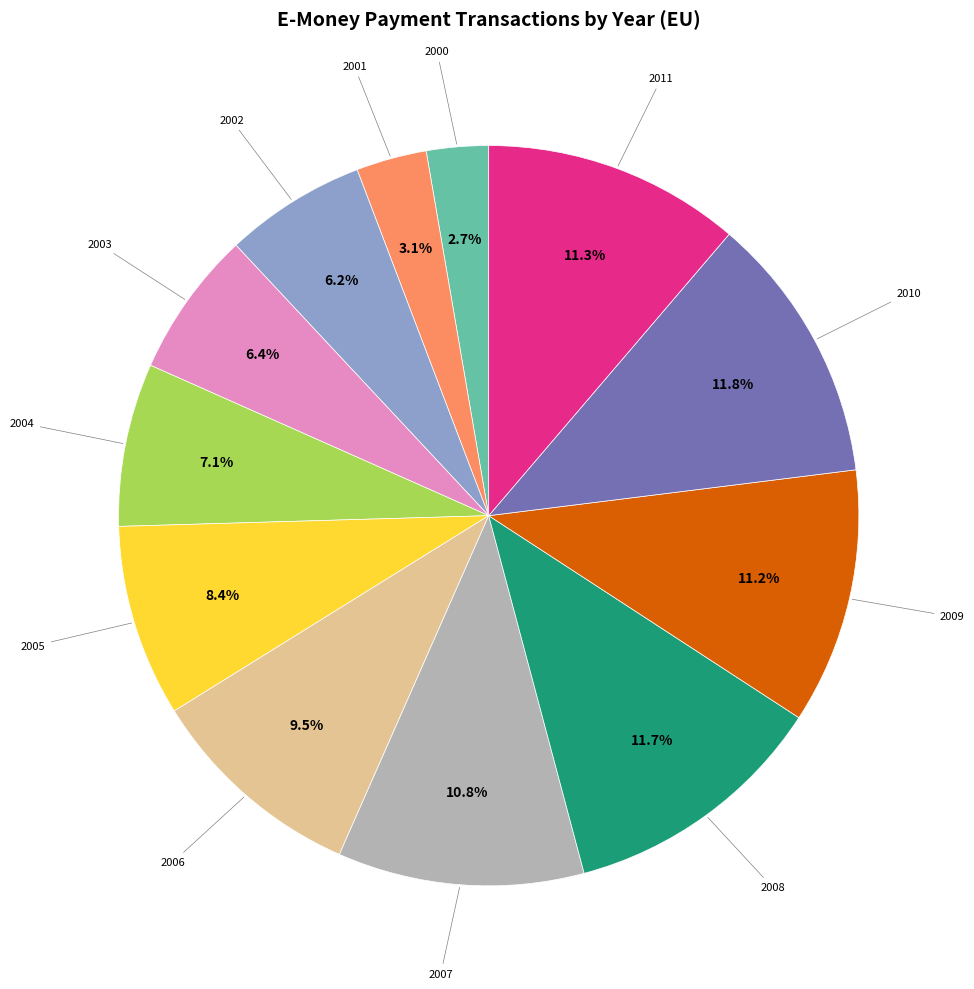

Is there a majority slice in this chart?

No